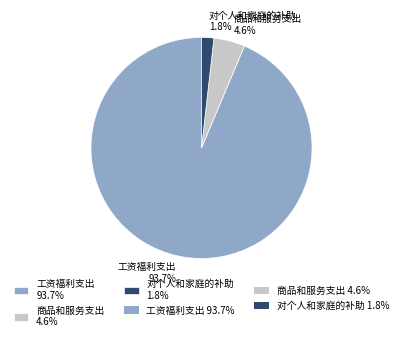

Combined, do 商品和服务支出 4.6% and 对个人和家庭的补助 1.8% account for over 50%?

No